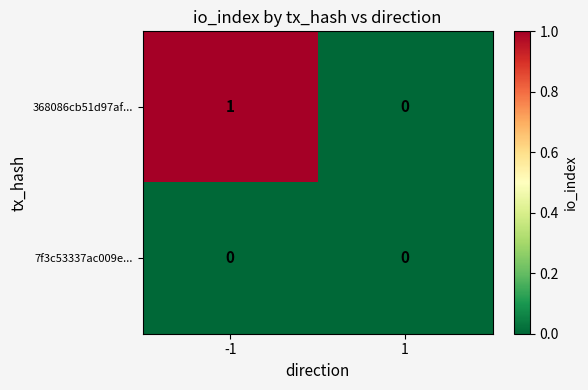

Reading left to right, what are all the values shown in this chart?

368086cb51d97af...: -1=1	1=0
7f3c53337ac009e...: -1=0	1=0